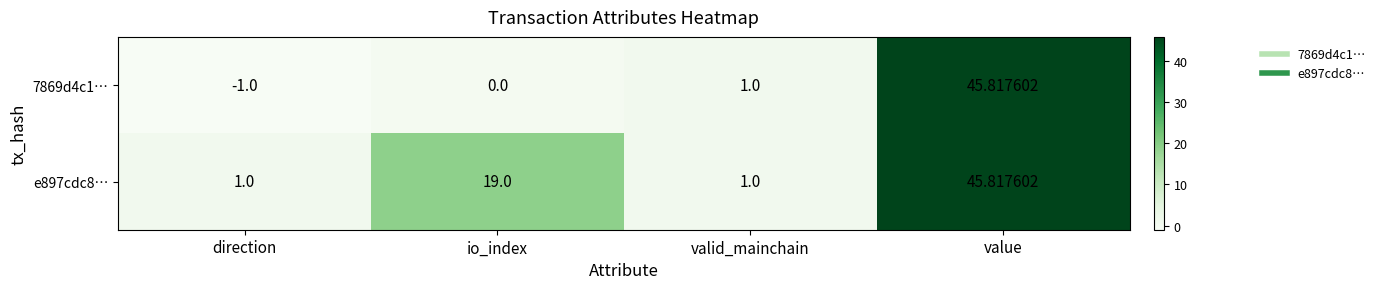

Count the number of data series in this chart.

2